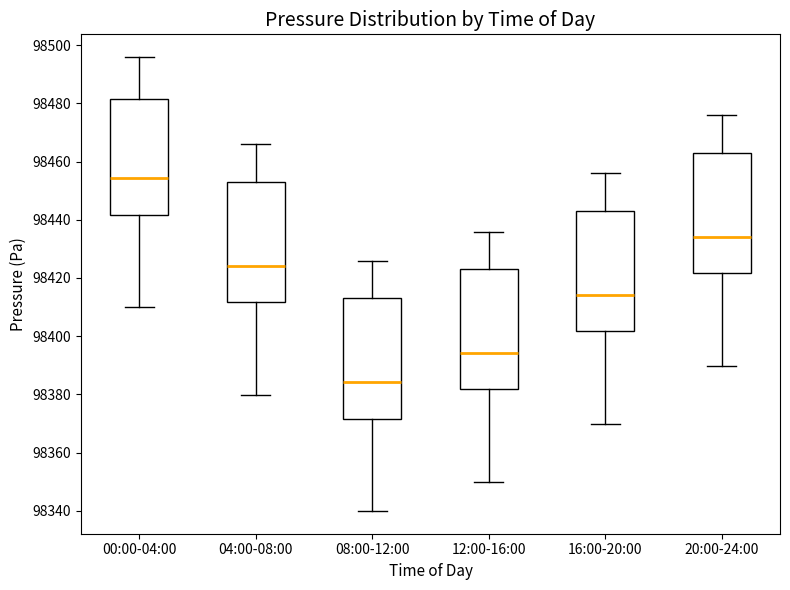

Which box has the lowest median line?

08:00-12:00